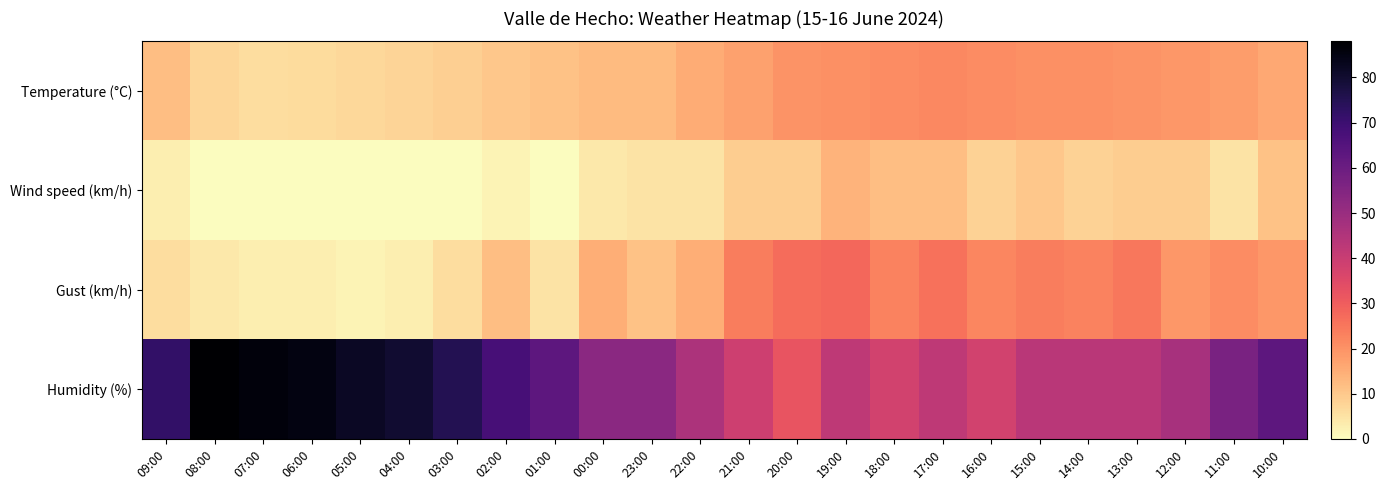

Rank the series by their maximum value, from highest to lowest.

Humidity (%), Gust (km/h), Temperature (°C), Wind speed (km/h)